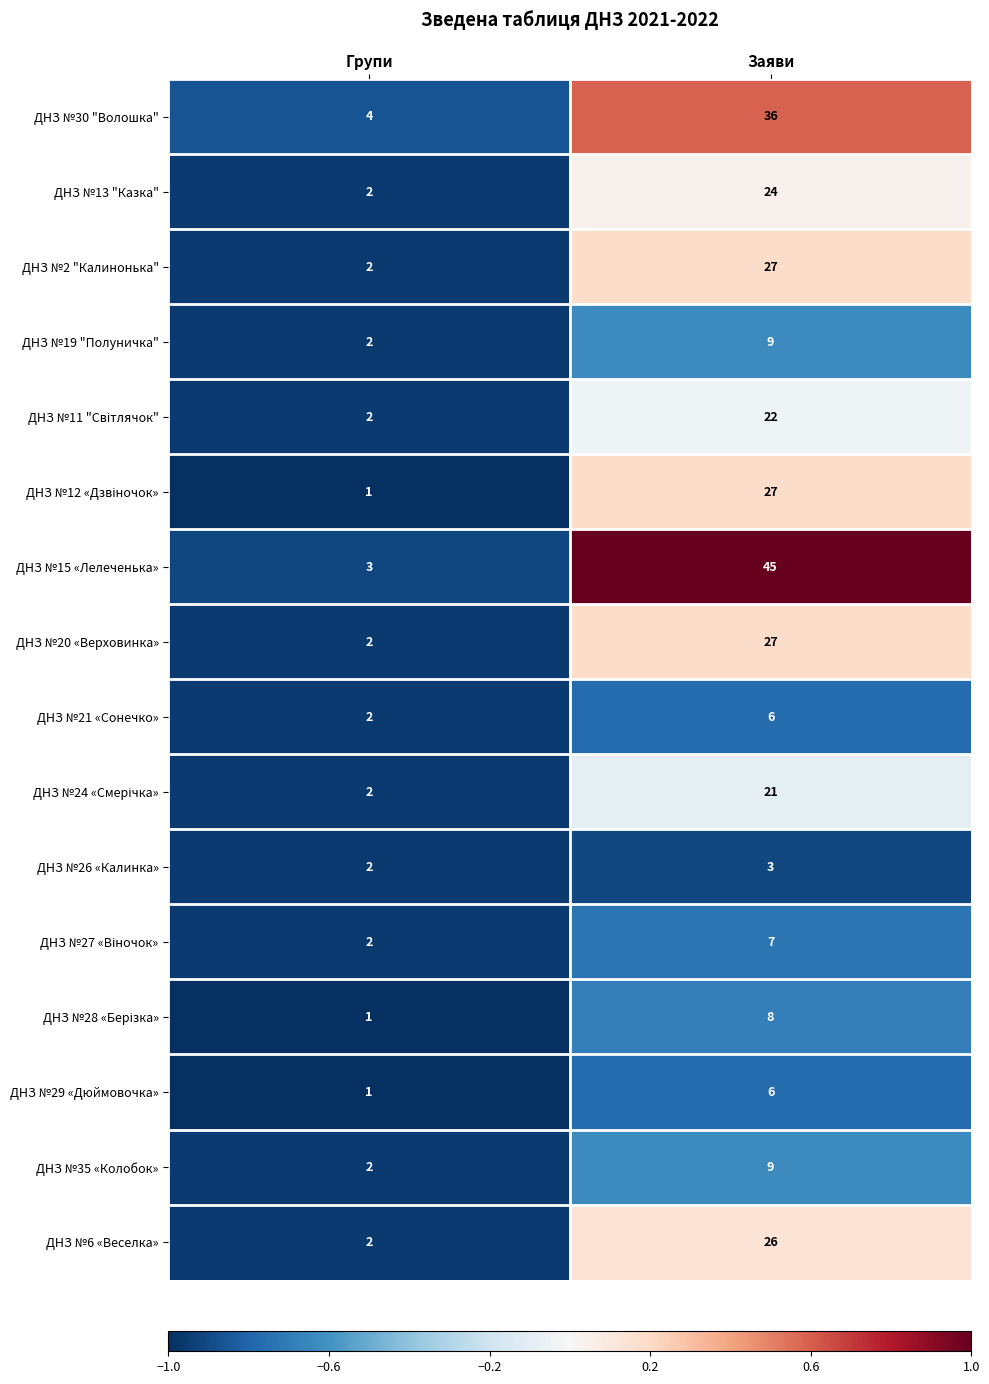

What is the maximum value shown in the chart?

45